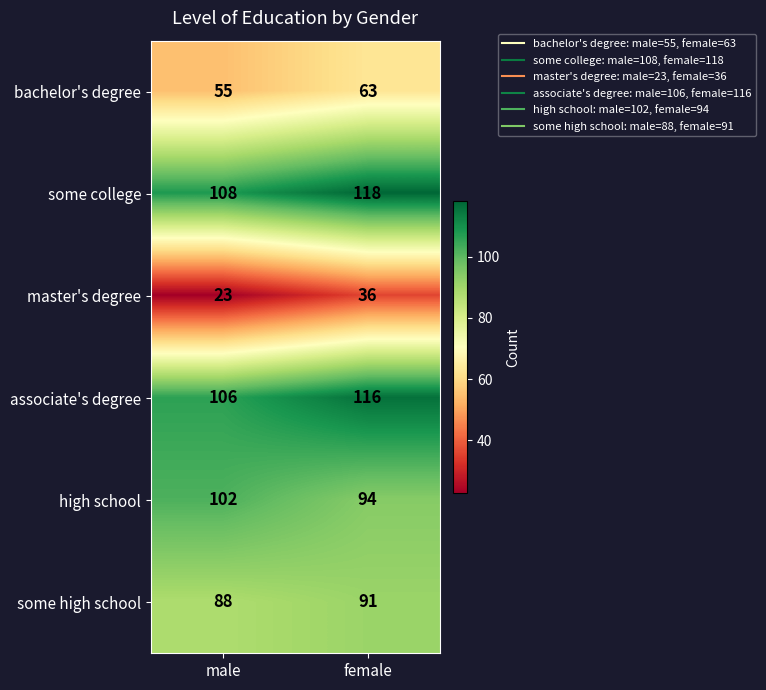

Count the number of data series in this chart.

6